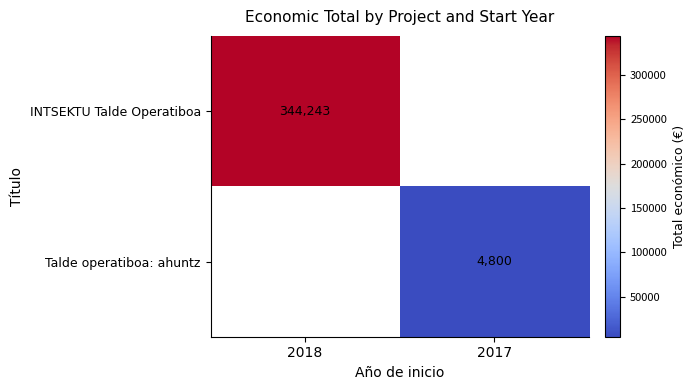

What is the smallest value displayed?

4800.0